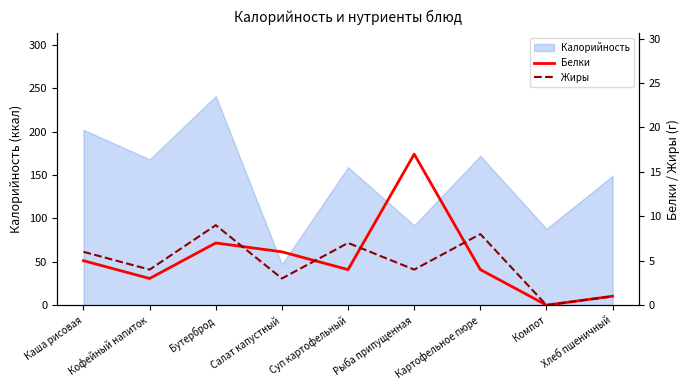

Is this an area chart (filled region under the line)?

No